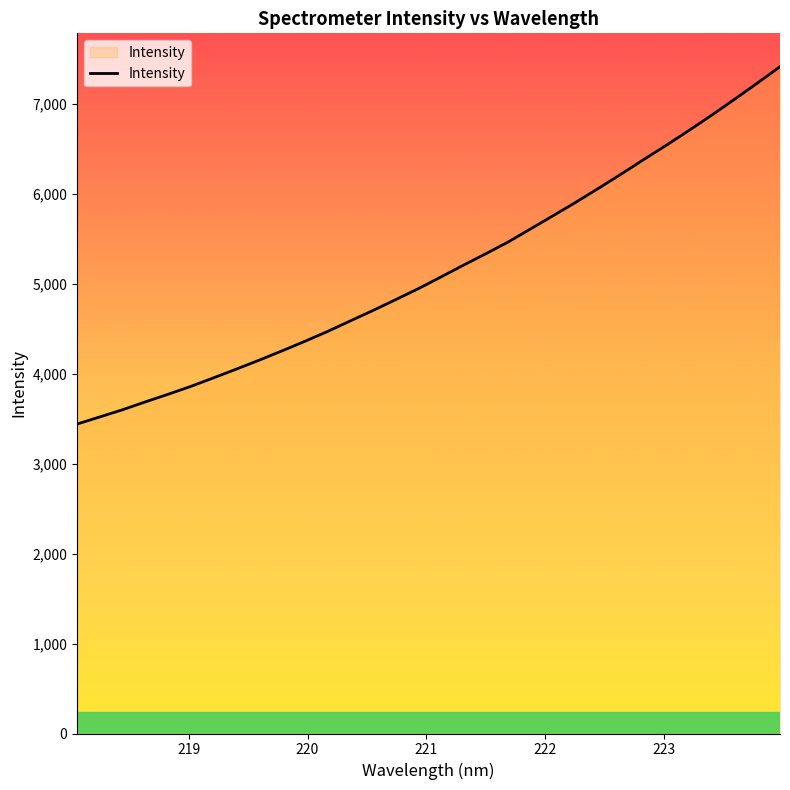

What is the sum of all values?

165013.7